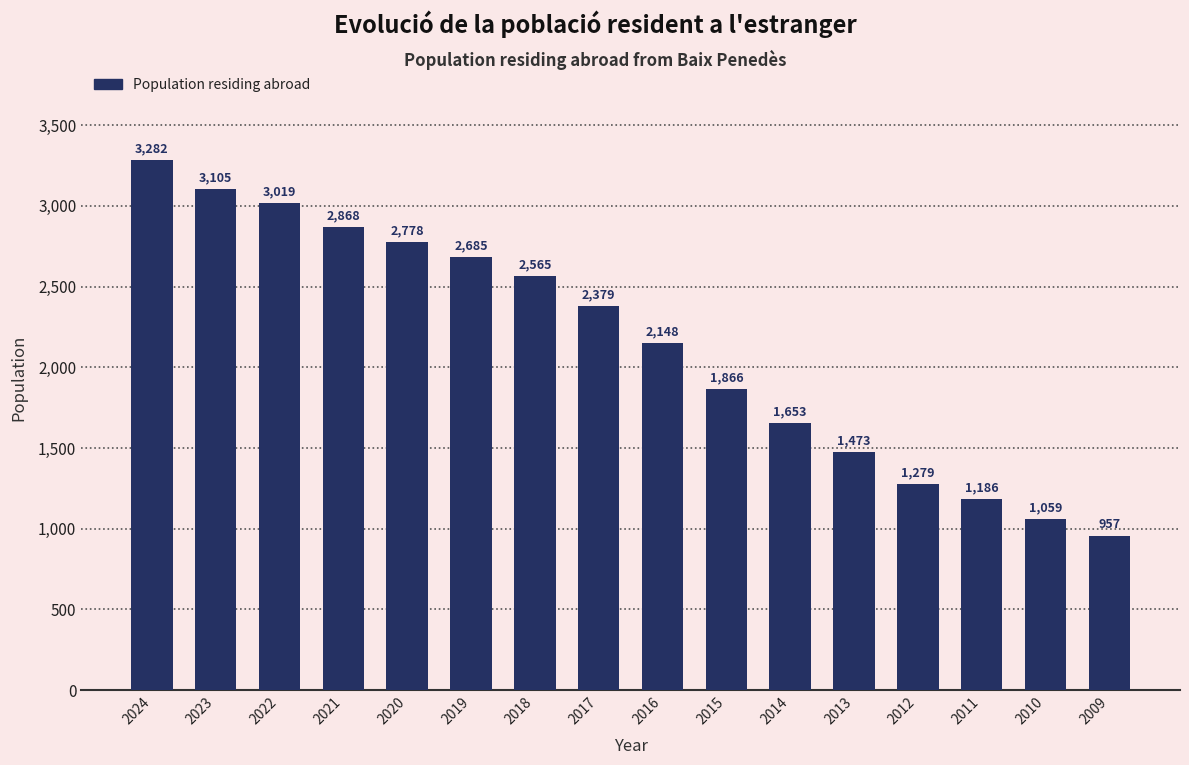

Reading left to right, list all the values displayed in this chart.

2024=3282	2023=3105	2022=3019	2021=2868	2020=2778	2019=2685	2018=2565	2017=2379	2016=2148	2015=1866	2014=1653	2013=1473	2012=1279	2011=1186	2010=1059	2009=957